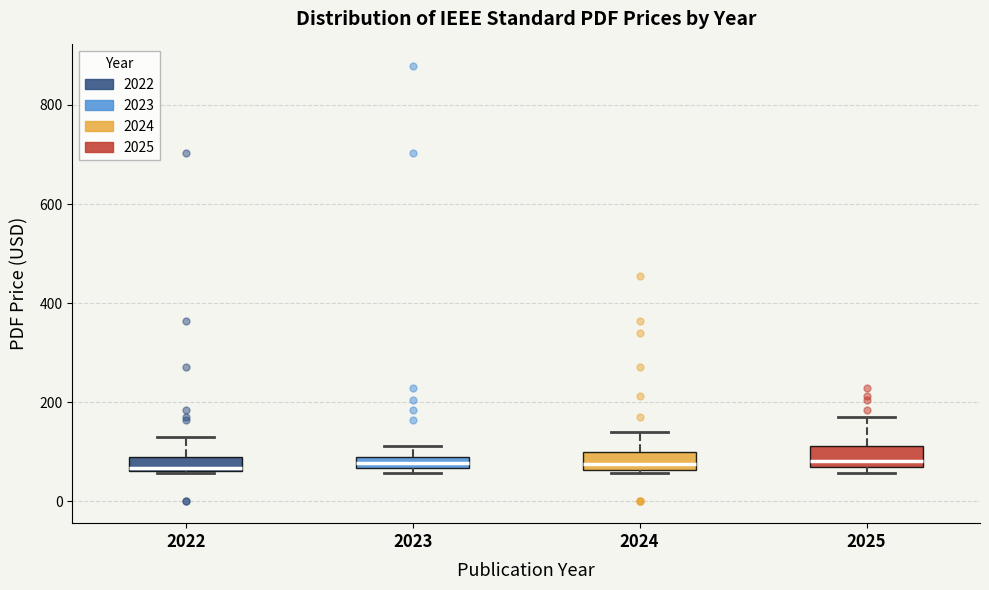

Where does the upper whisker of the box at x = 2023 end on the y-axis? The values are not printed on the chart, so give them approximately, as read against the axis.

120